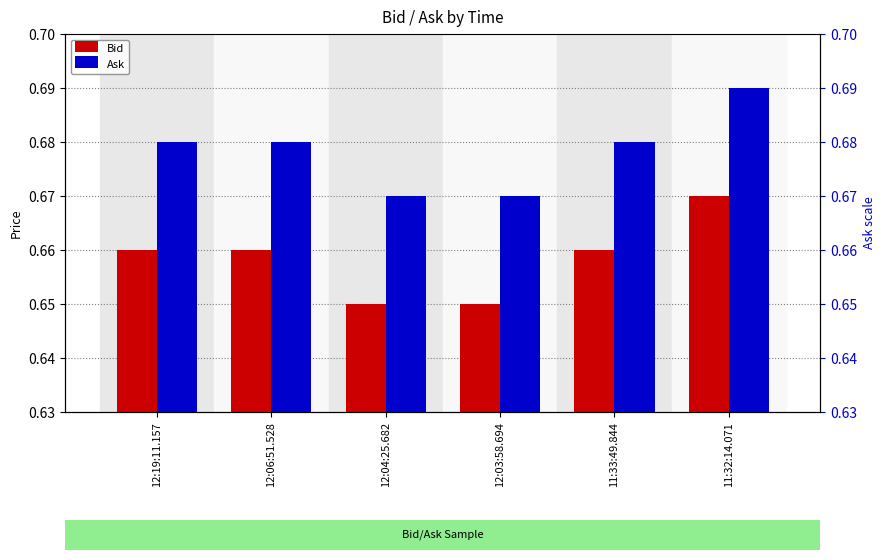

Is the value of Bid at 12:04:25.682 greater than the value of Ask at 11:33:49.844?

No